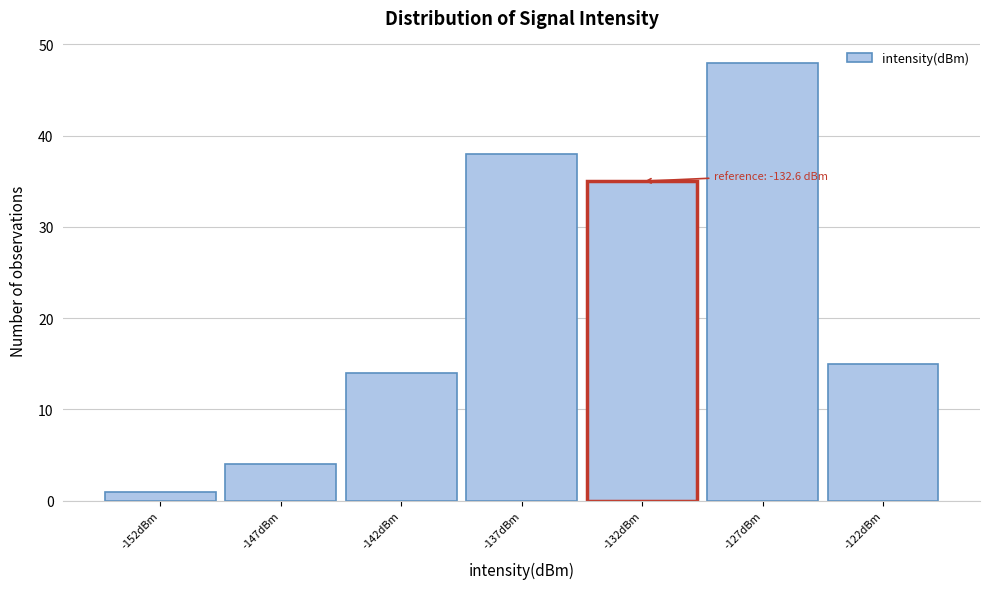

Reading right to left, extract all data points from this chart.

-122dBm=15	-127dBm=48	-132dBm=35	-137dBm=38	-142dBm=14	-147dBm=4	-152dBm=1